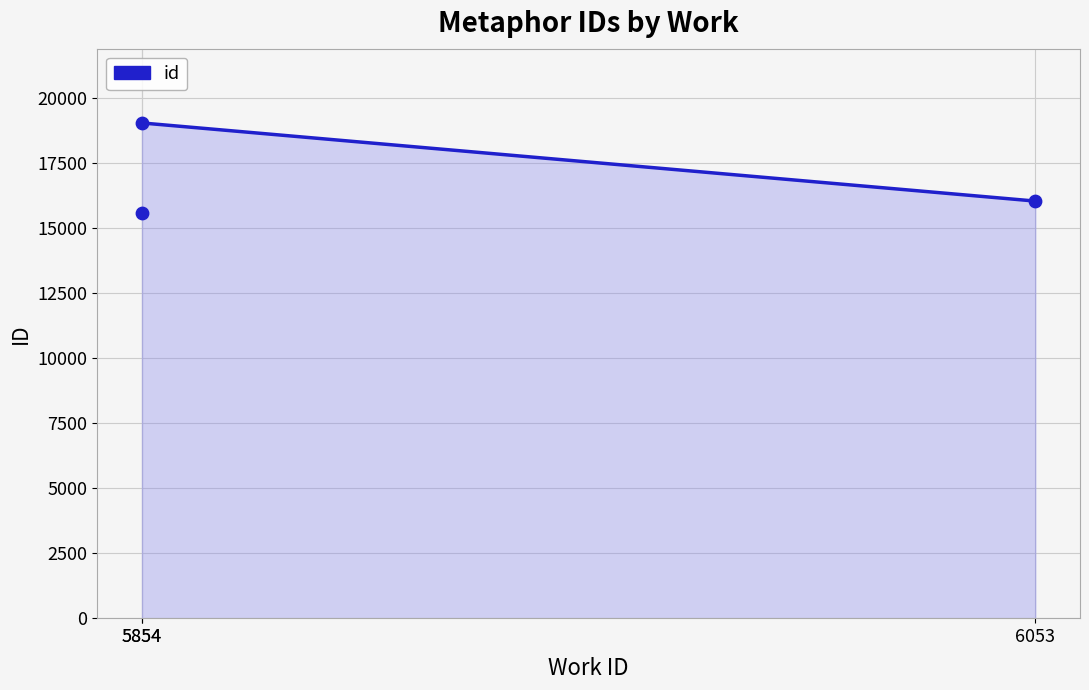

Between 5854 and 19052, which is larger?

19052